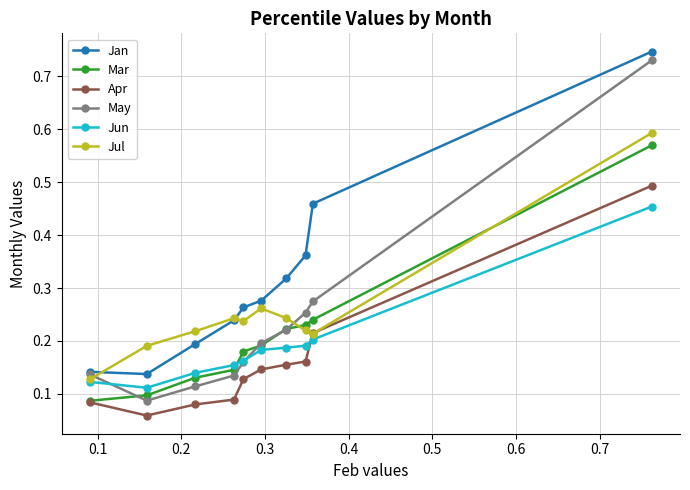

At how many categories does at least one series exceed 0?

10